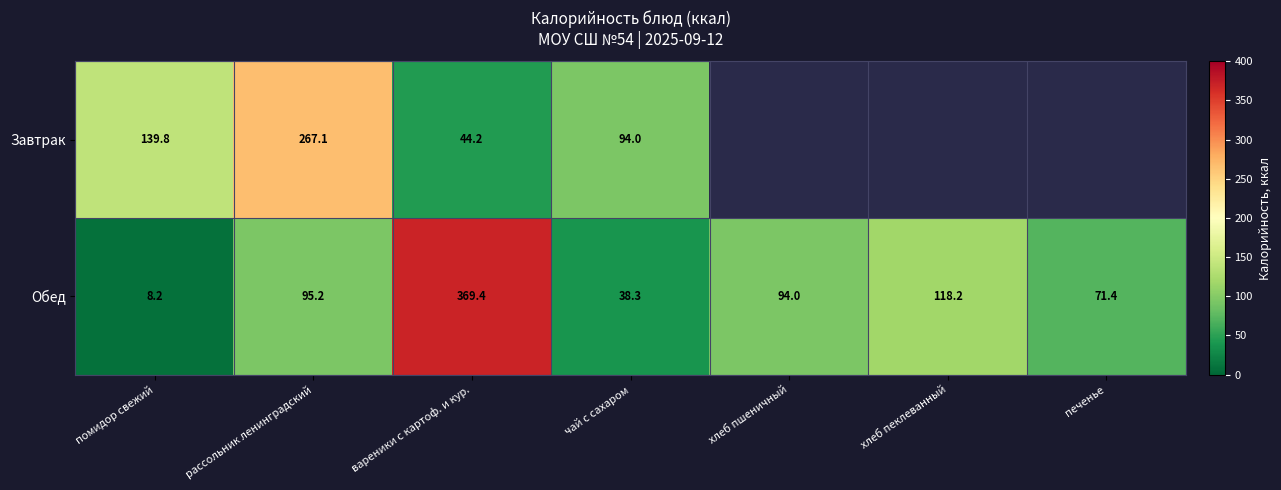

What is the sum of all Обед values?

794.7